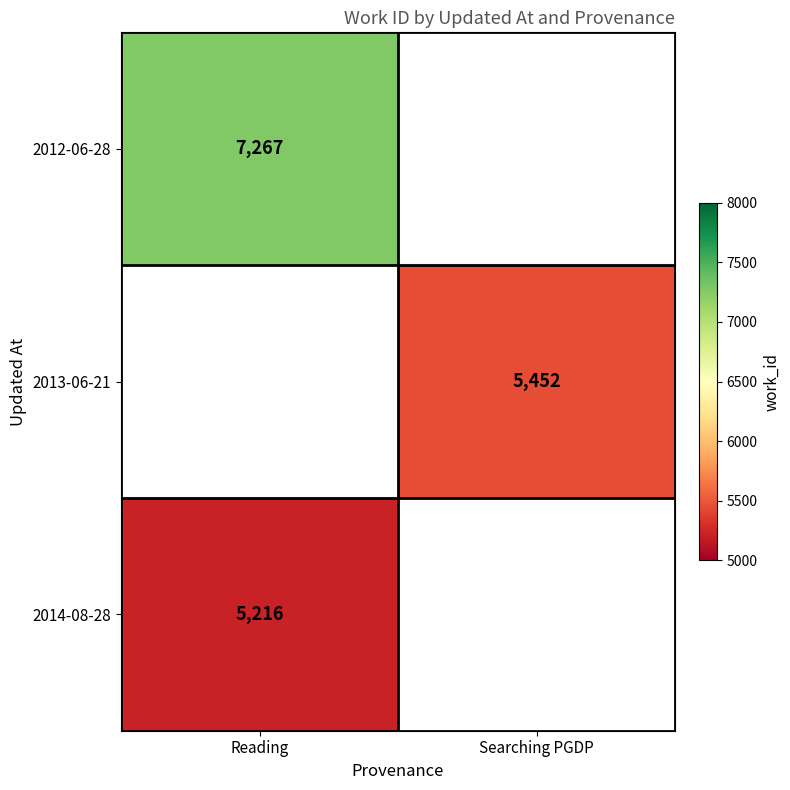

Is it true that 2012-06-28 equals 7267 at Reading?

True